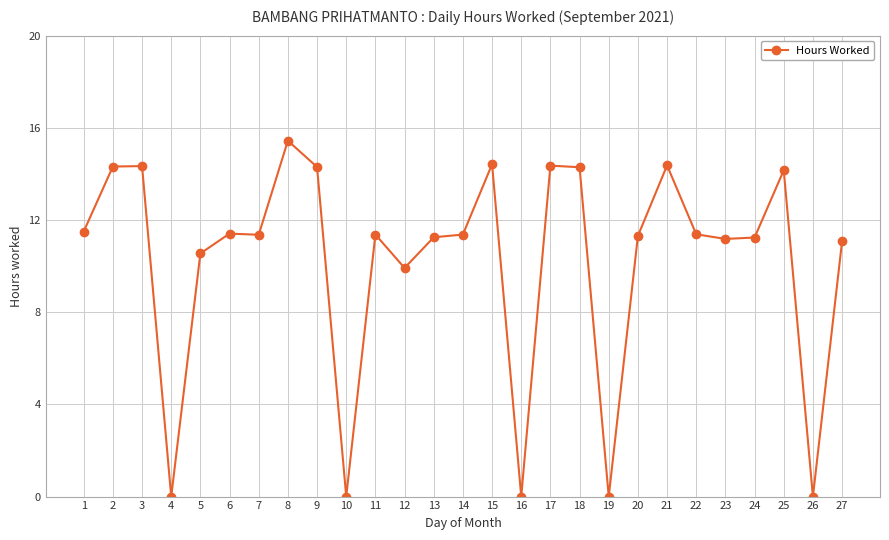

How many categories are shown in the chart?

27